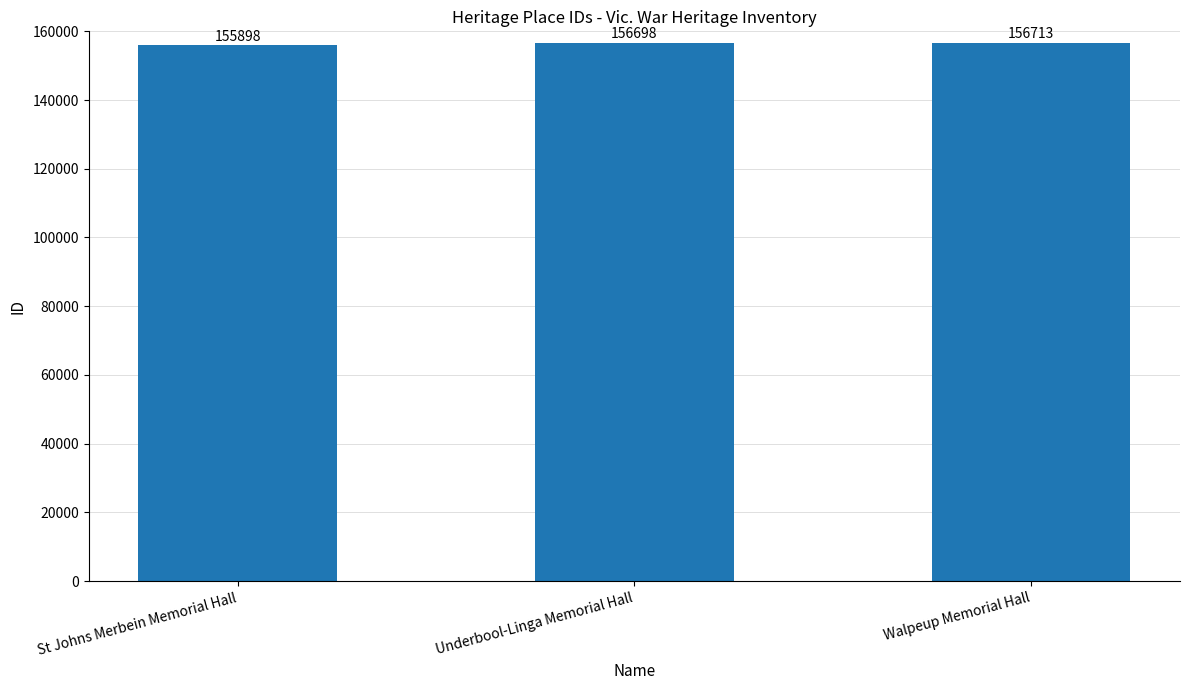

List the labels in order of value, largest first.

Walpeup Memorial Hall, Underbool-Linga Memorial Hall, St Johns Merbein Memorial Hall